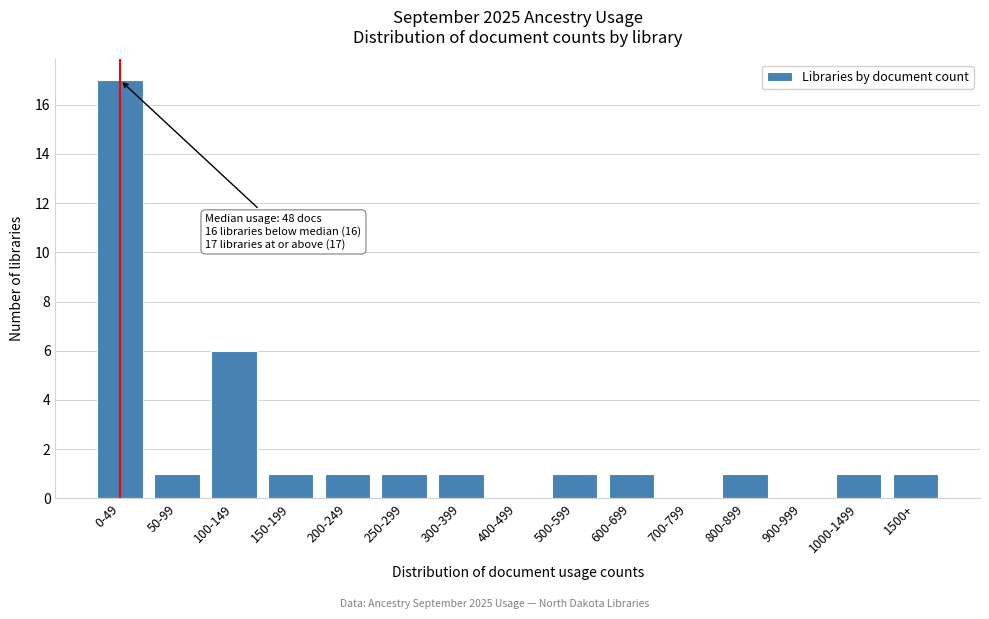

Reading right to left, what are all the values shown in this chart?

1500+=1	1000-1499=1	900-999=0	800-899=1	700-799=0	600-699=1	500-599=1	400-499=0	300-399=1	250-299=1	200-249=1	150-199=1	100-149=6	50-99=1	0-49=17